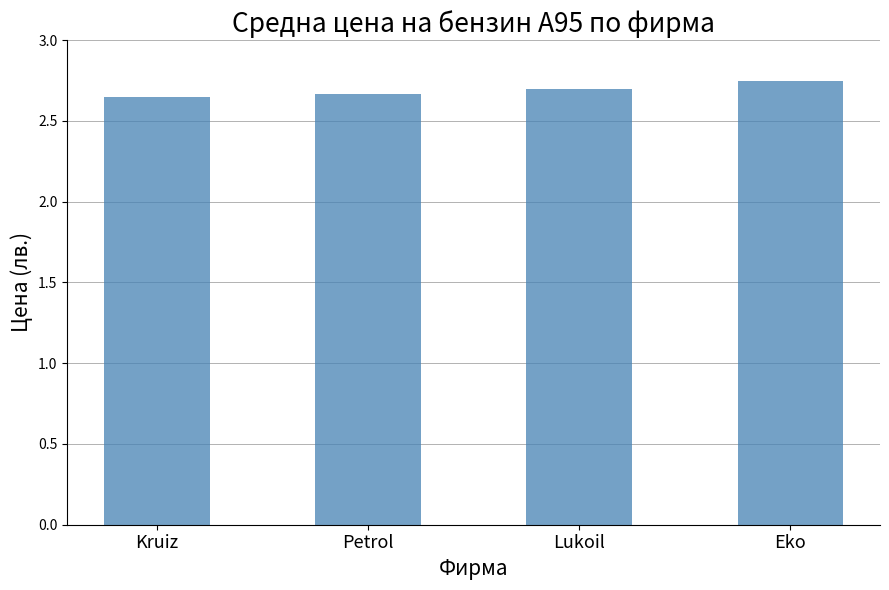

What is the sum of all values?

10.8